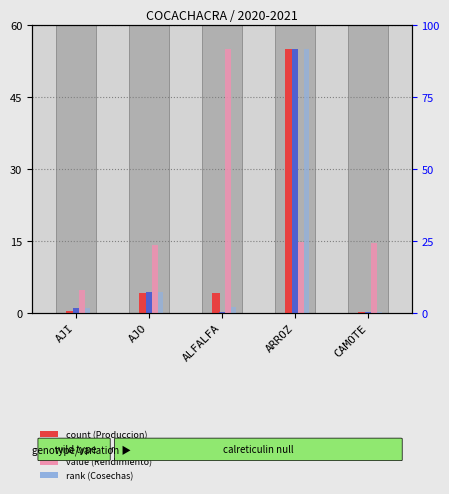

True or false: Produccion (t.) has a value of 4.1 at AJO.

True